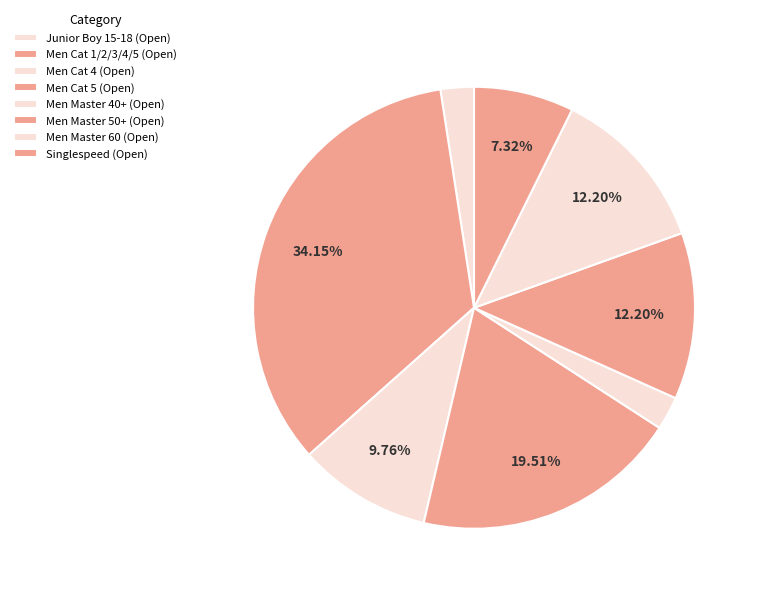

True or false: Men Cat 5 (Open) accounts for 14% of the total.

False